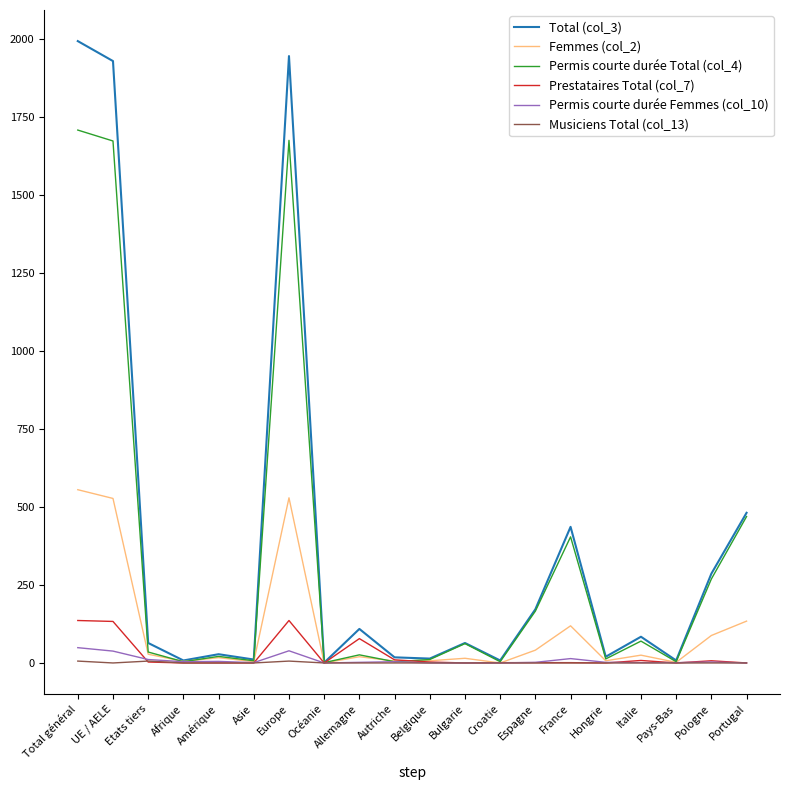

At which category is the sum across all series the highest?

Total général